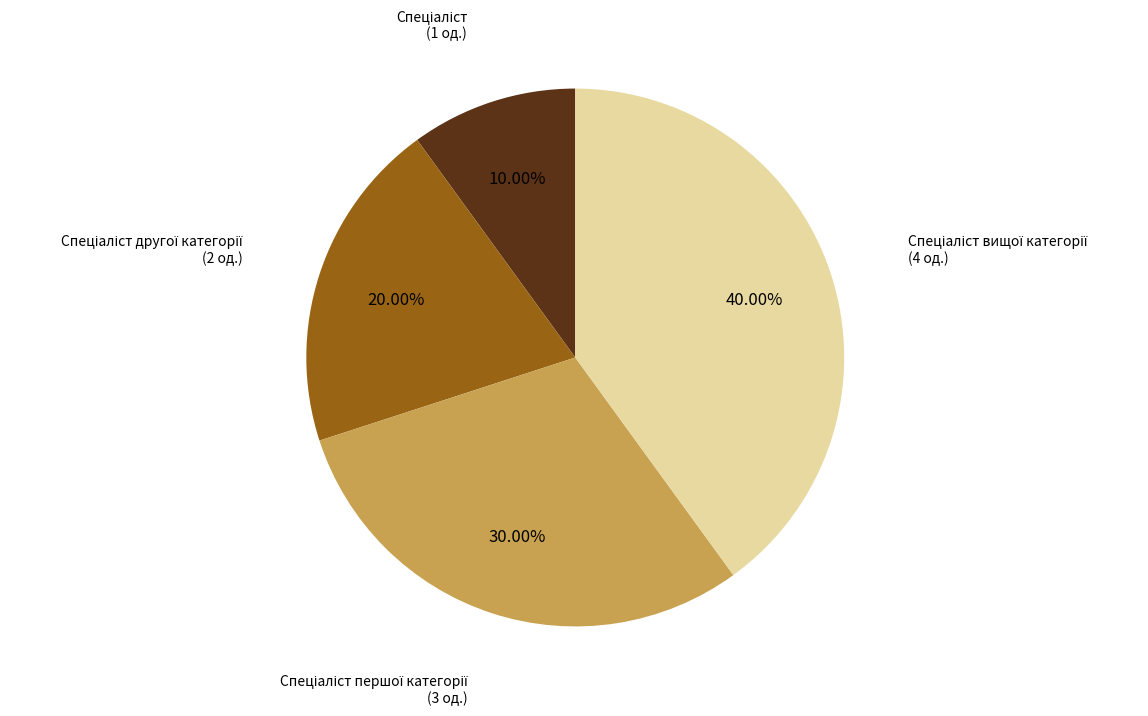

Is there a majority slice in this chart?

No